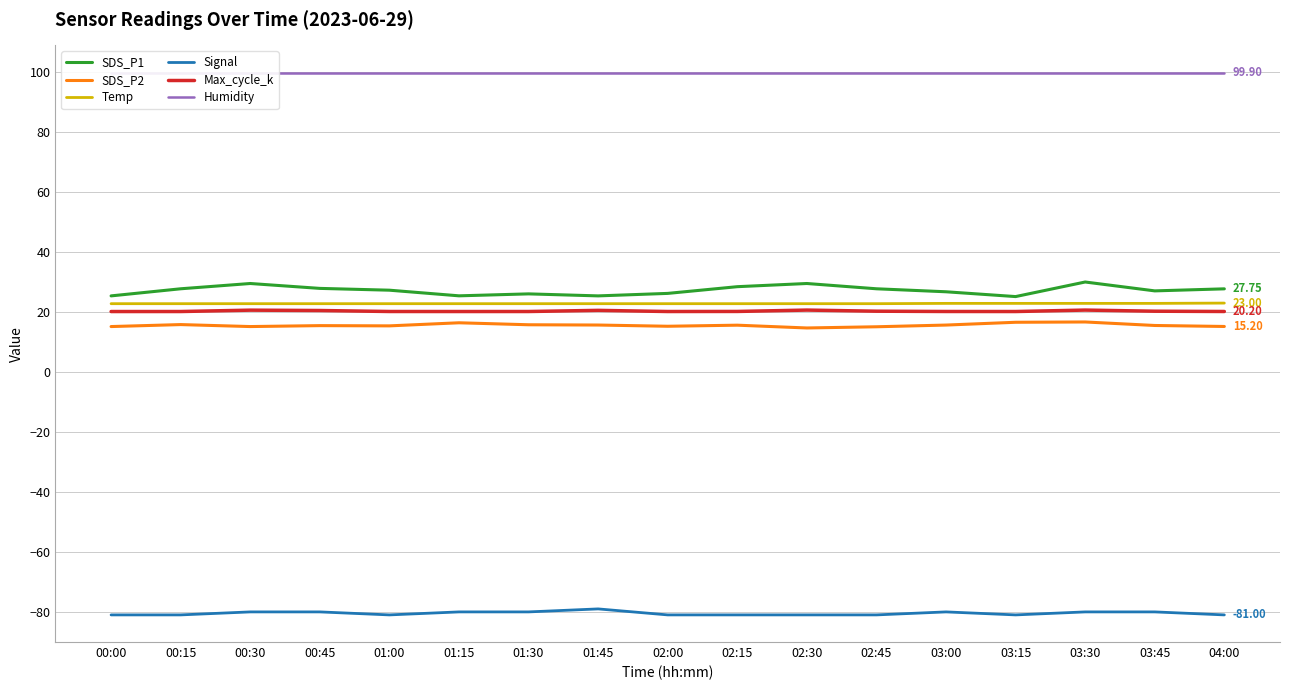

What is the difference between the maximum and minimum values in the Signal series?

2.0